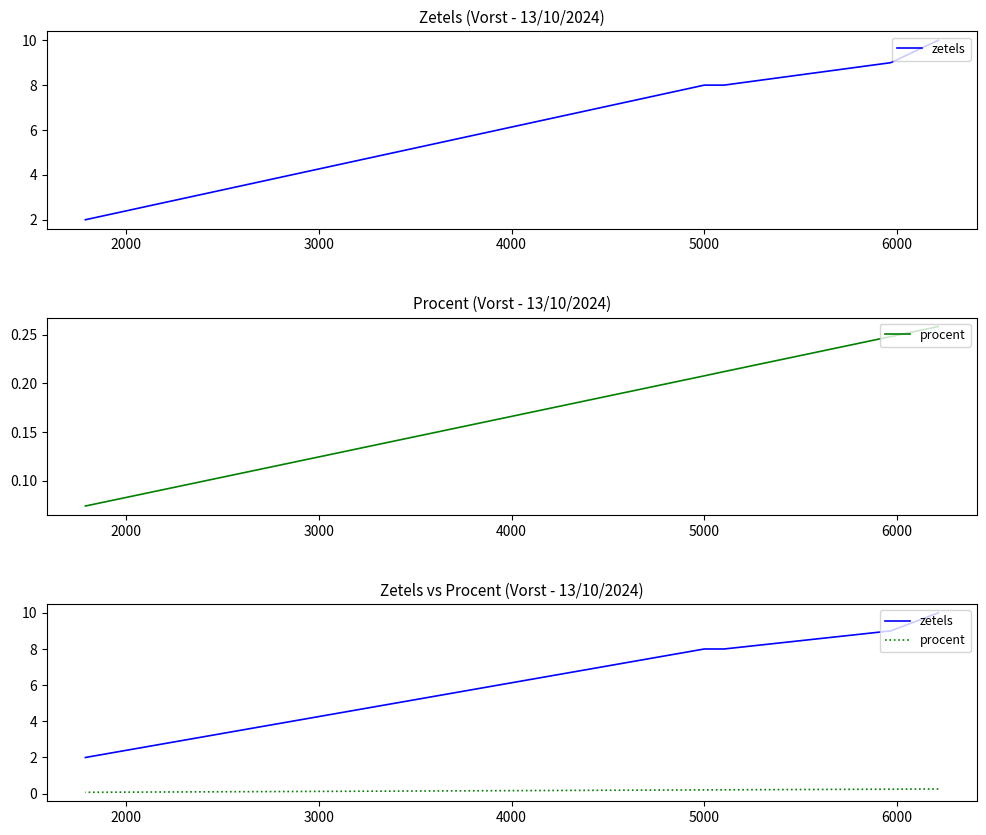

What is the value of the procent point at the 4th from the left?

0.2